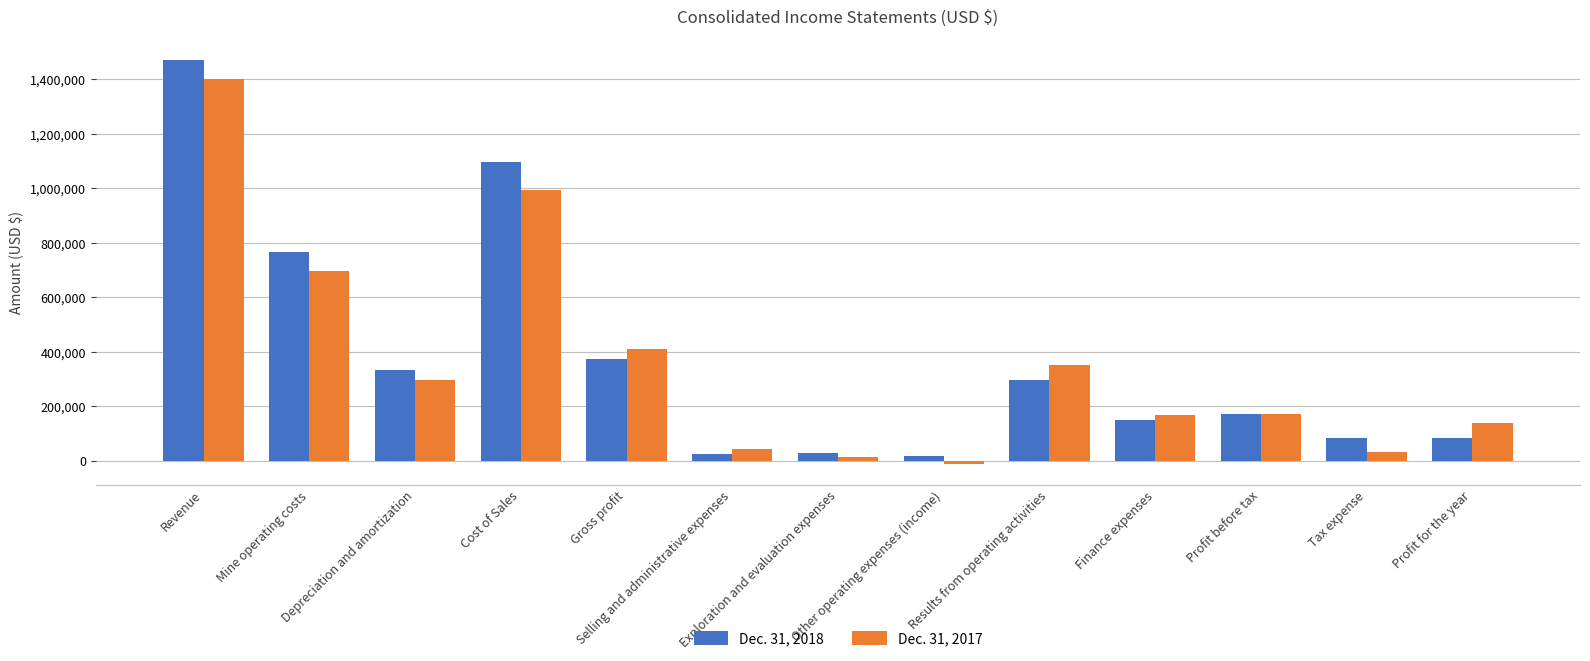

List the series in order of their overall mean, lowest first.

Dec. 31, 2017, Dec. 31, 2018